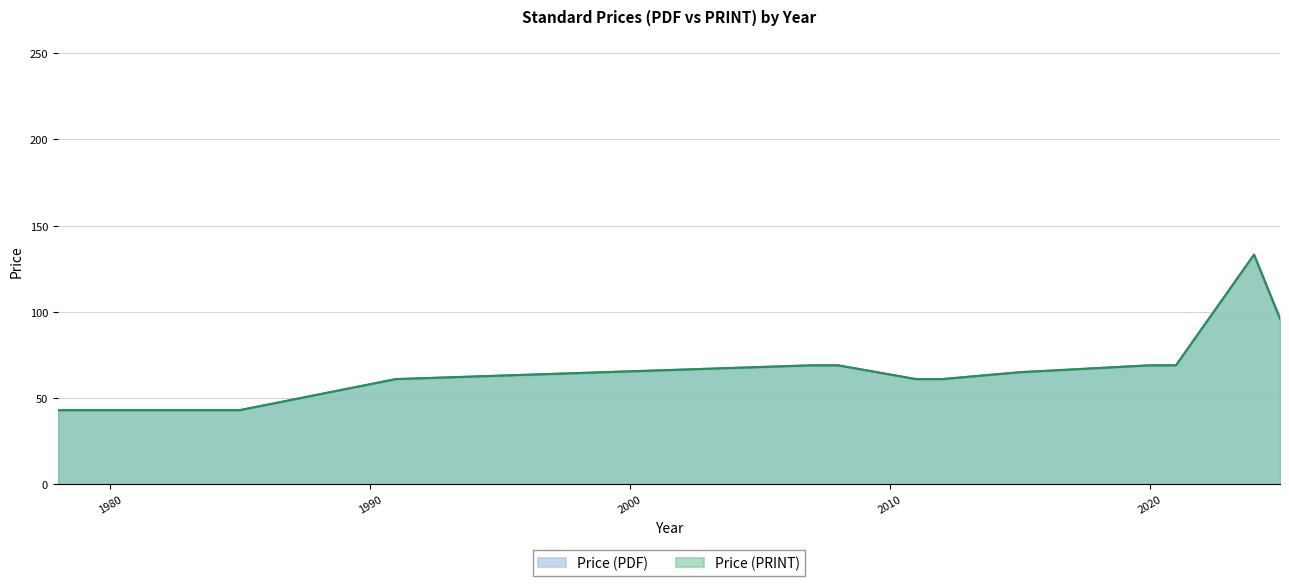

Which label corresponds to the smallest value in the chart?

1978